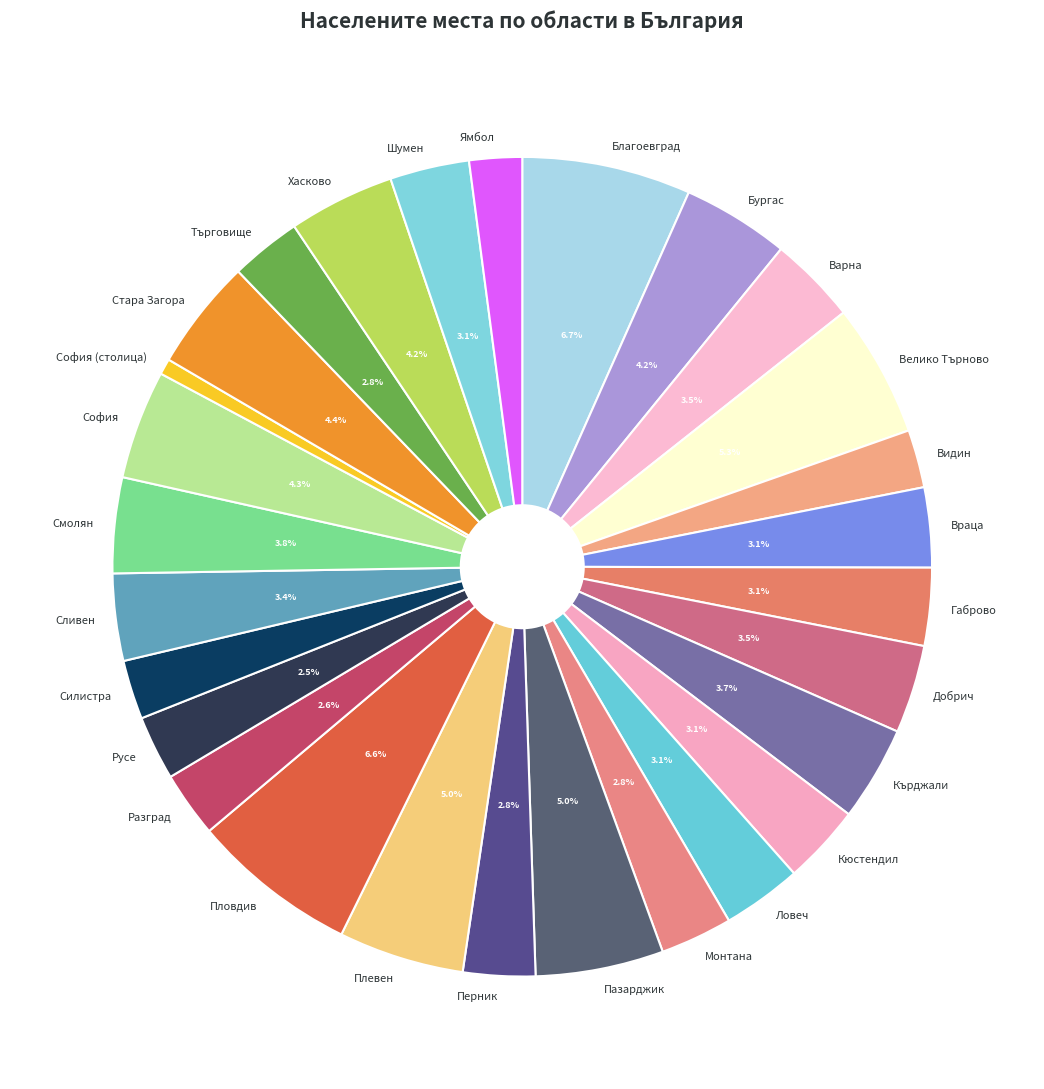

What is the smallest slice in the pie chart?

София (столица)